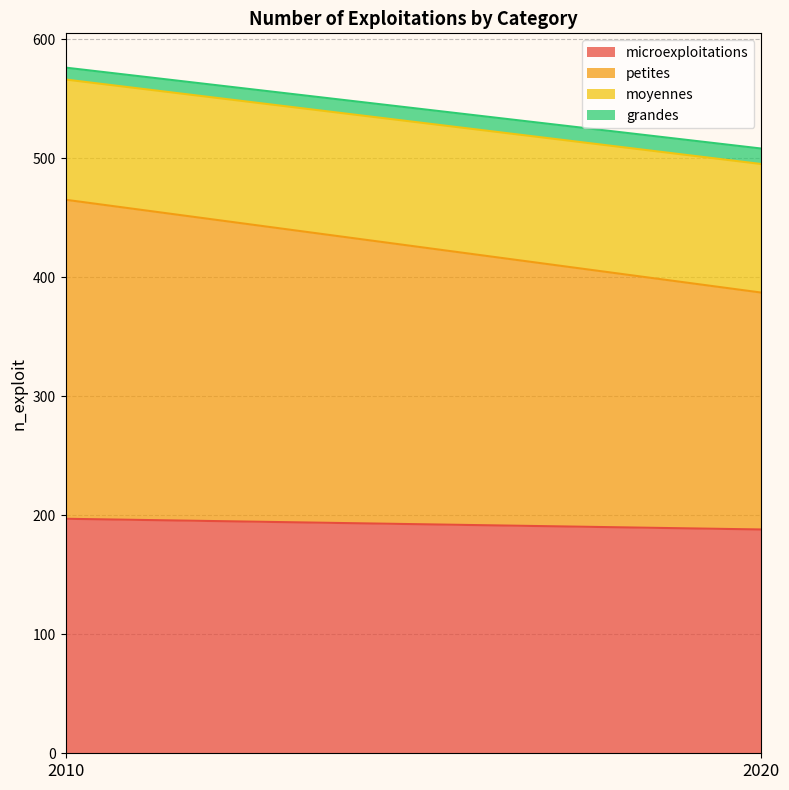

At which label does microexploitations reach its peak?

2010